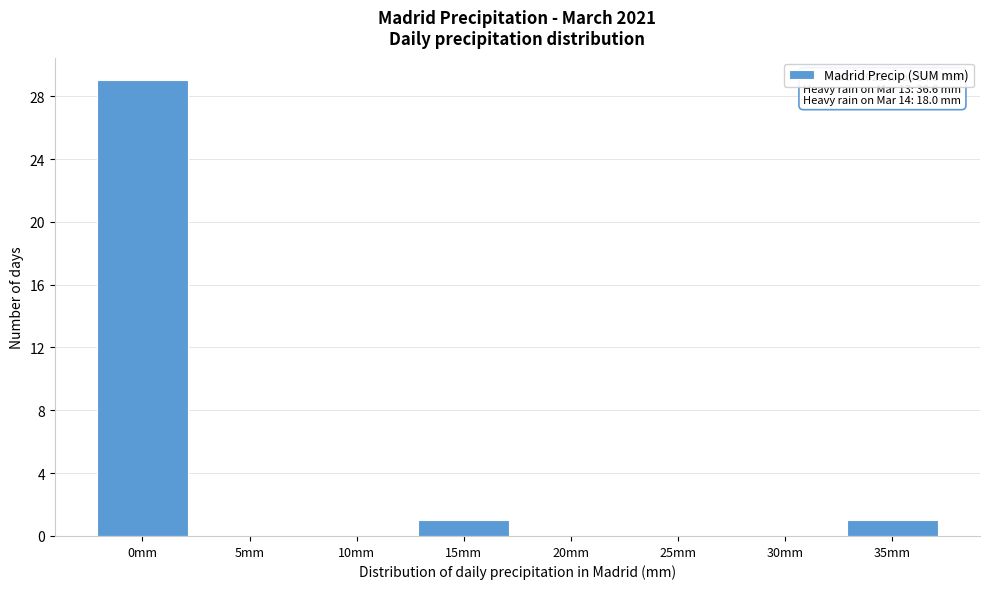

Reading left to right, list all the values displayed in this chart.

0mm=29	5mm=0	10mm=0	15mm=1	20mm=0	25mm=0	30mm=0	35mm=1